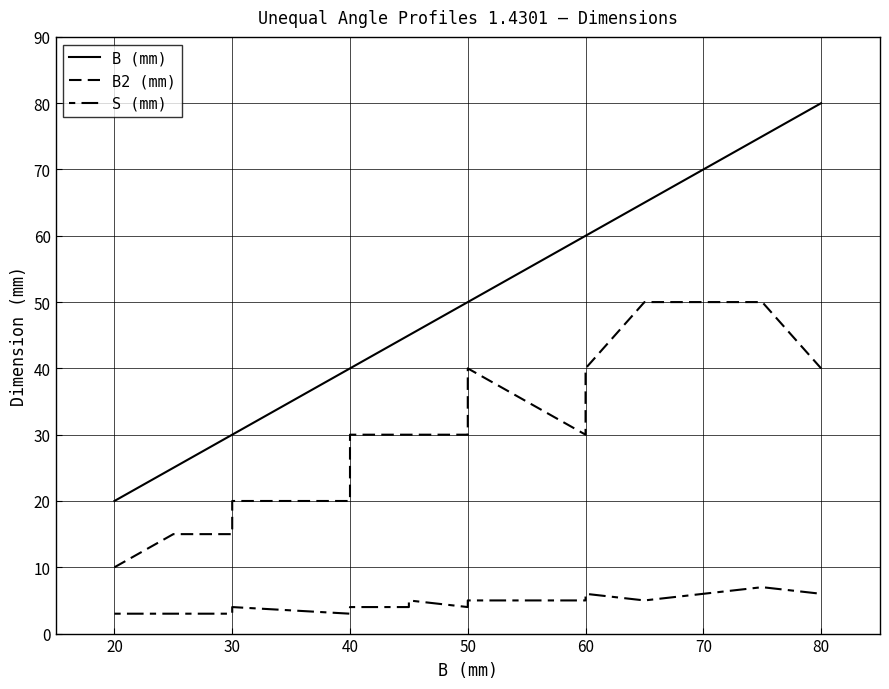

True or false: S (mm) has a value of 7 at 50.

False